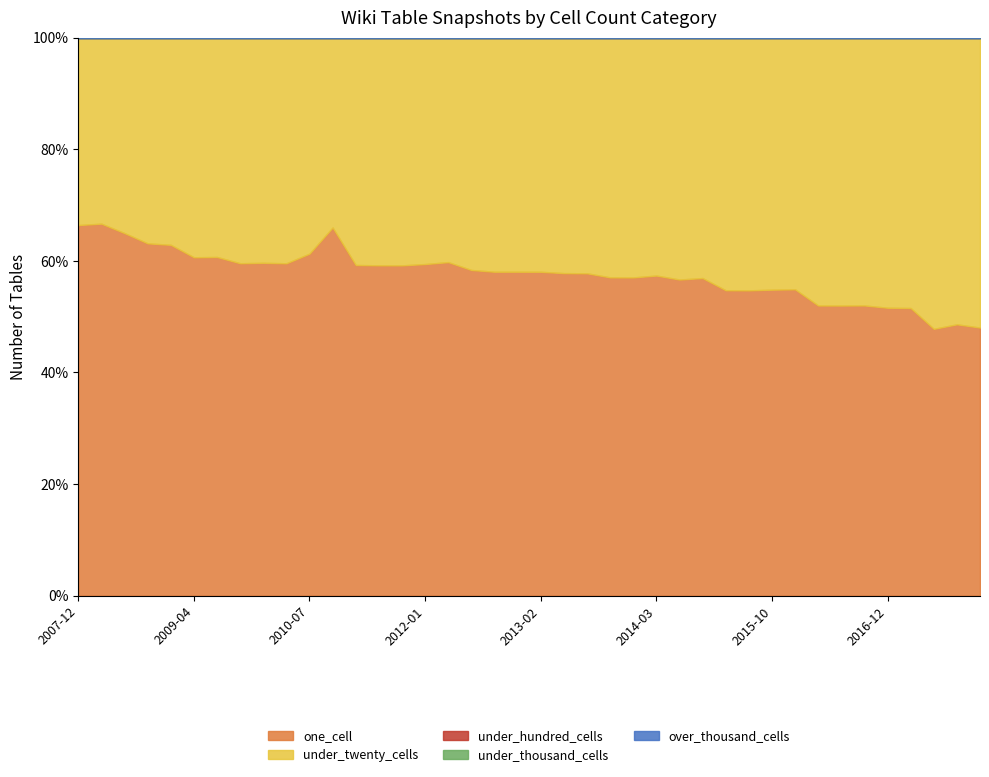

At 2007-12-19, list the series in order from largest to smallest.

one_cell, under_twenty_cells, under_hundred_cells, under_thousand_cells, over_thousand_cells